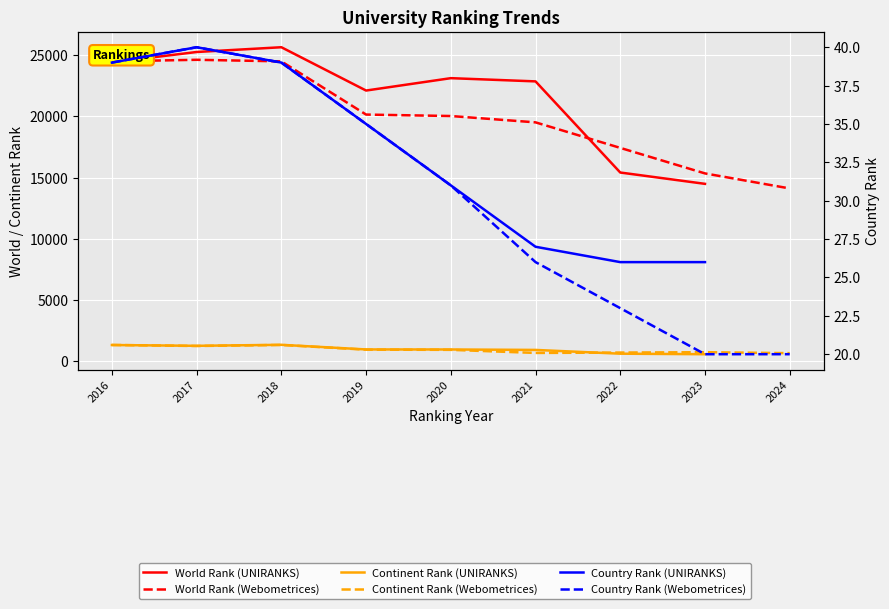

What is the greatest value displayed?

25651